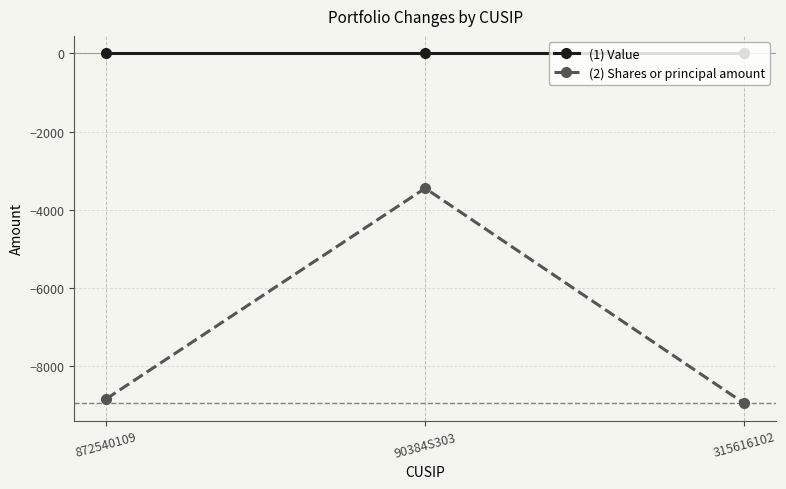

What is the label of the 2nd point from the left?

90384S303